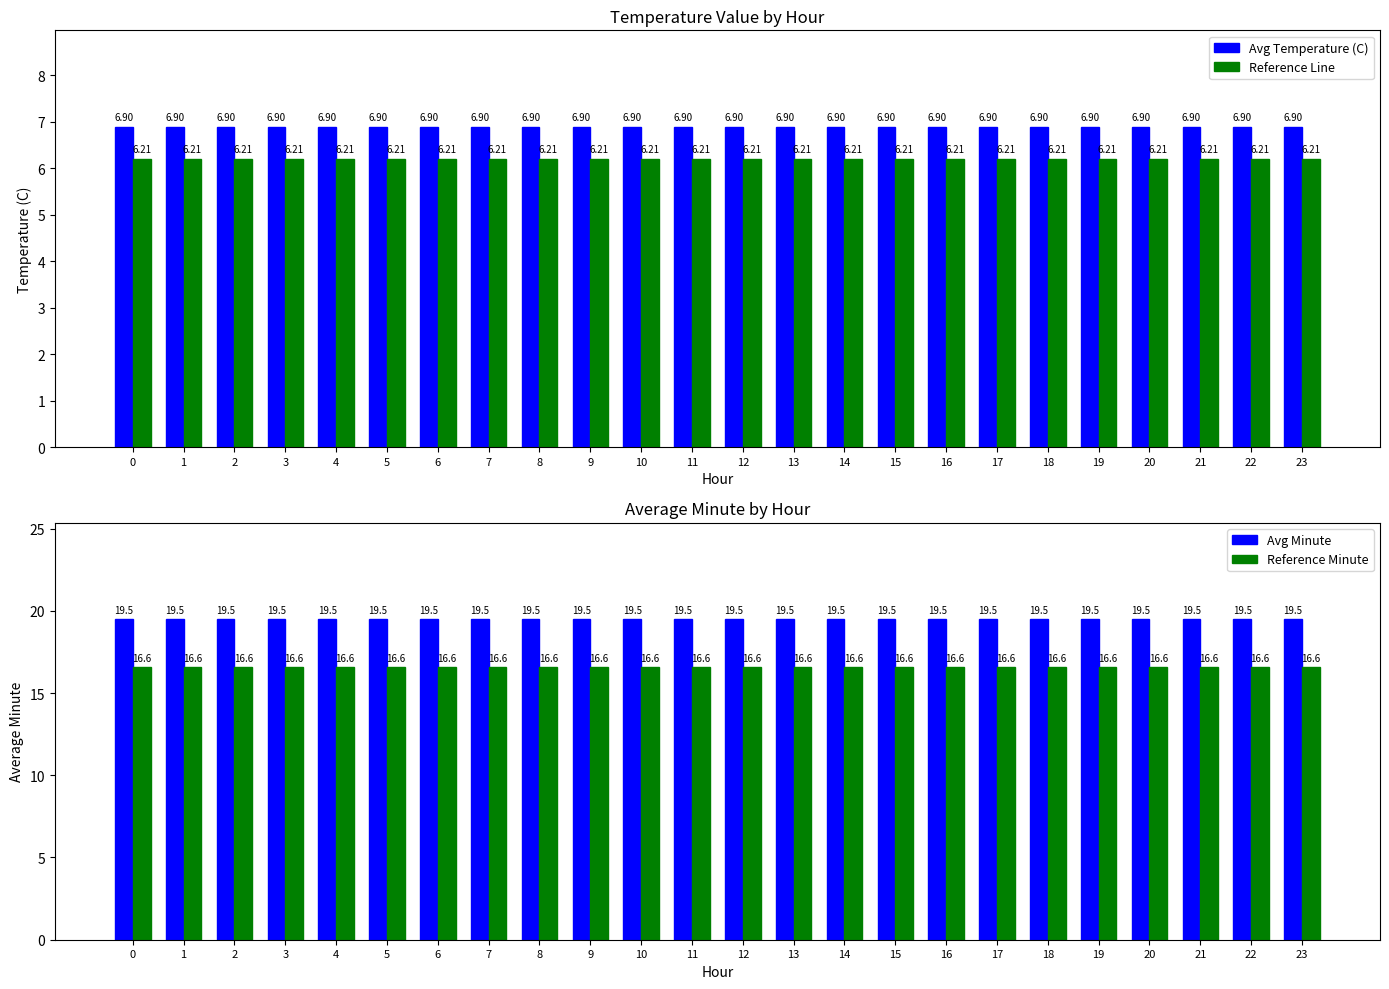

Between 1 and 21, which is larger?

1